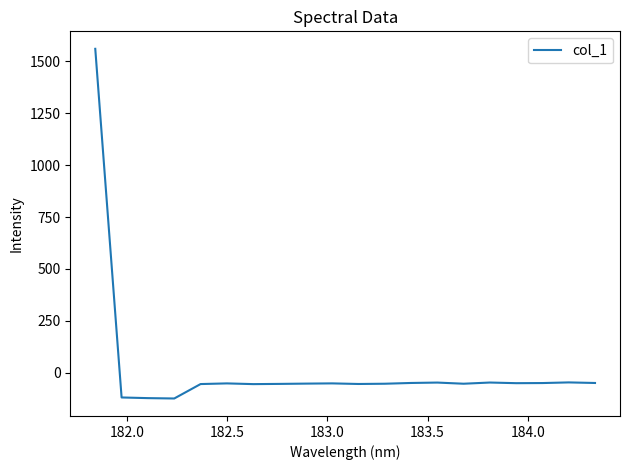

What is the difference between the maximum and minimum values?

1685.7